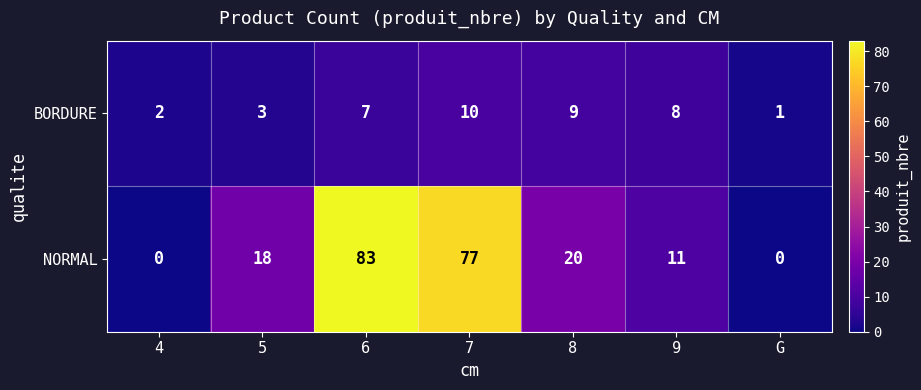

Which category has the highest value in the BORDURE series?

7